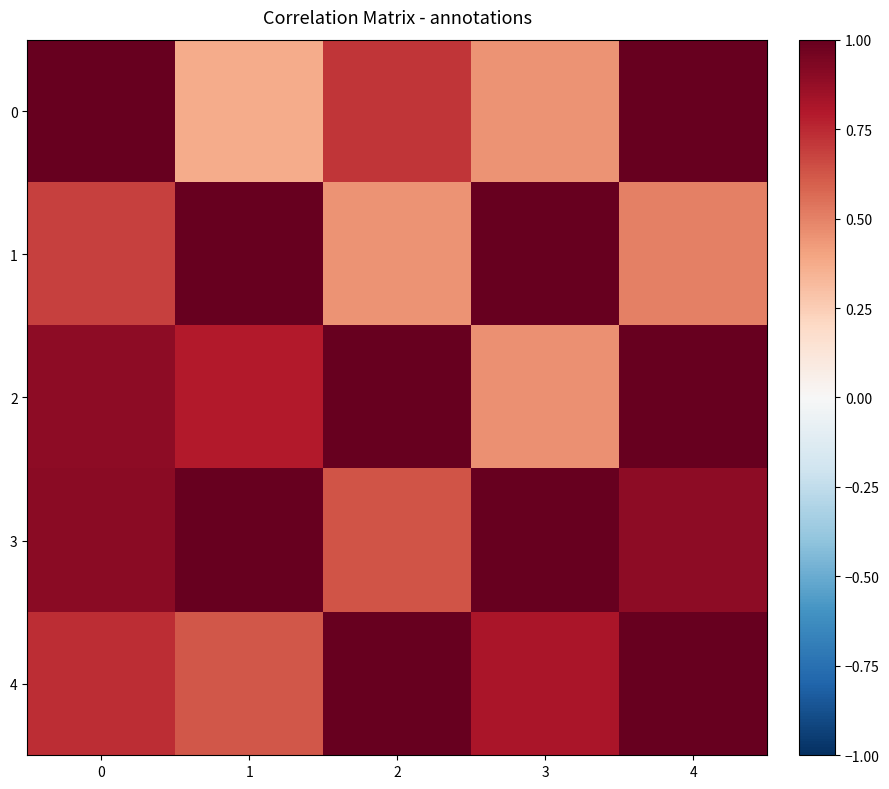

What is the greatest value displayed?

1.0